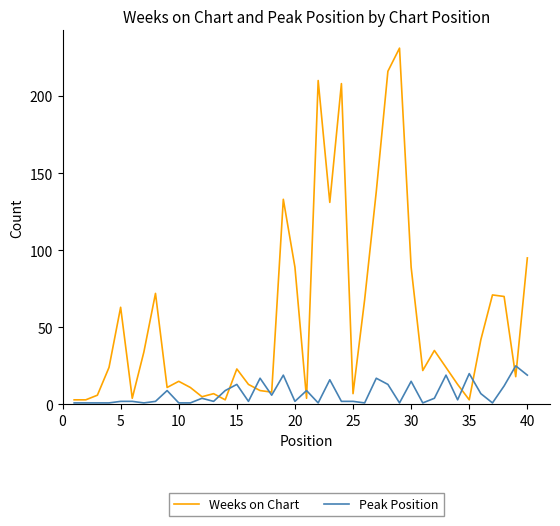

What is the minimum value shown in the chart?

1